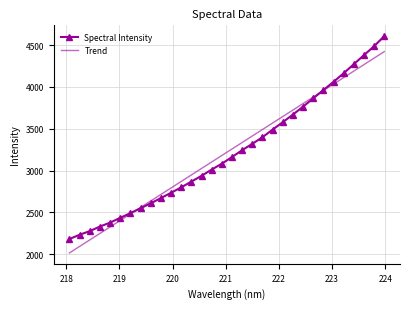

Rank the series by their maximum value, from highest to lowest.

Spectral Intensity, Trend